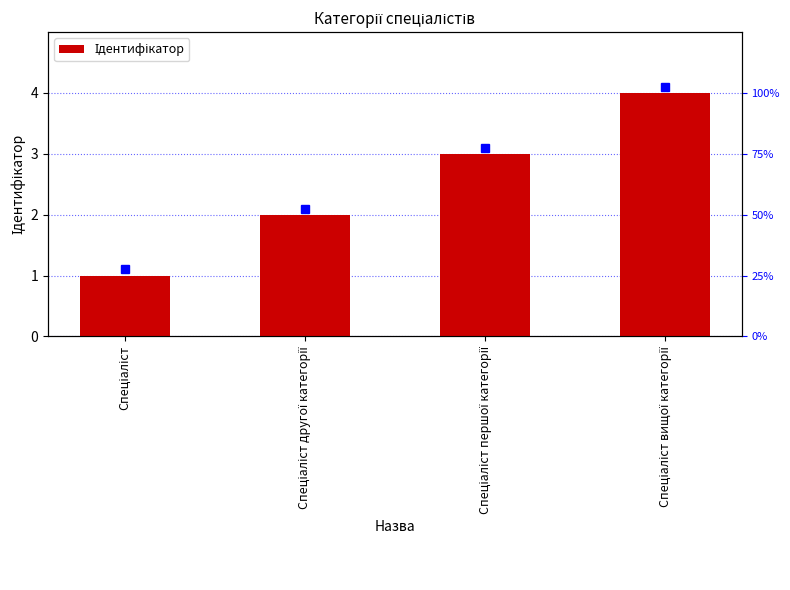

Reading left to right, transcribe all the data shown in this chart.

1	2	3	4